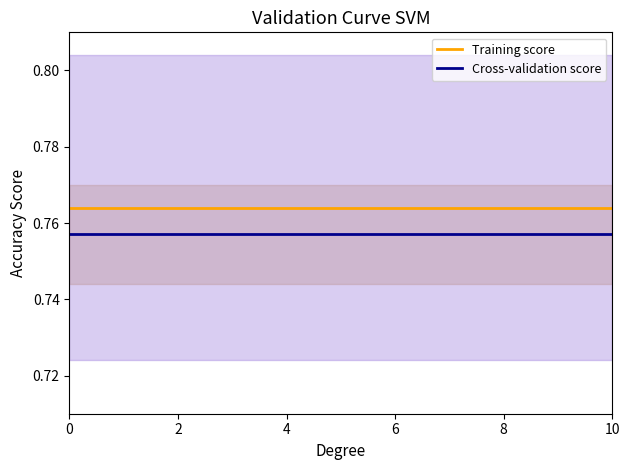

Reading left to right, extract all data points from this chart.

Training score: 0.8	0.8	0.8	0.8	0.8	0.8	0.8
Cross-validation score: 0.8	0.8	0.8	0.8	0.8	0.8	0.8